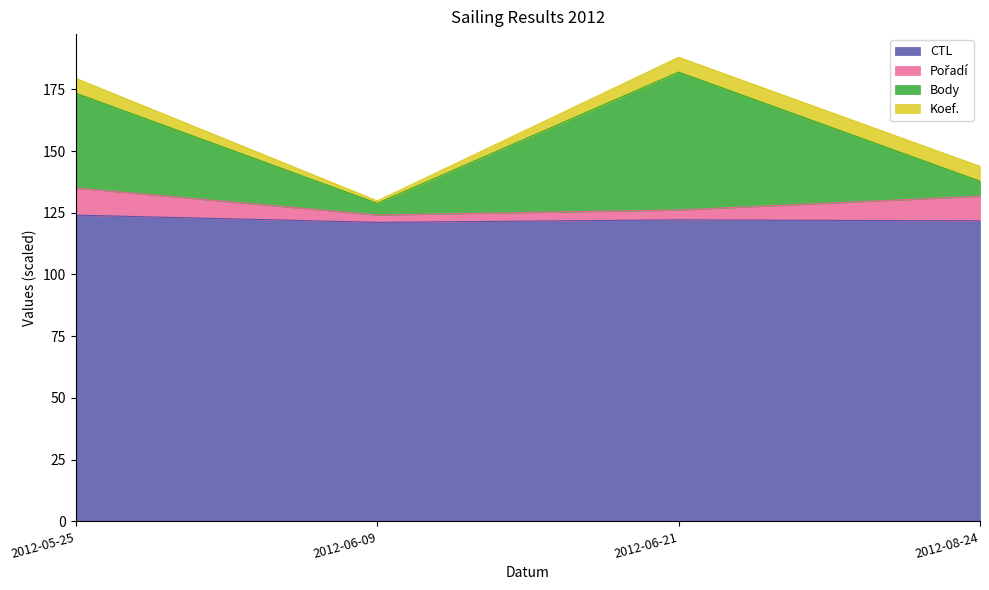

Between 2012-05-25 and 2012-06-09, which is larger?

2012-05-25